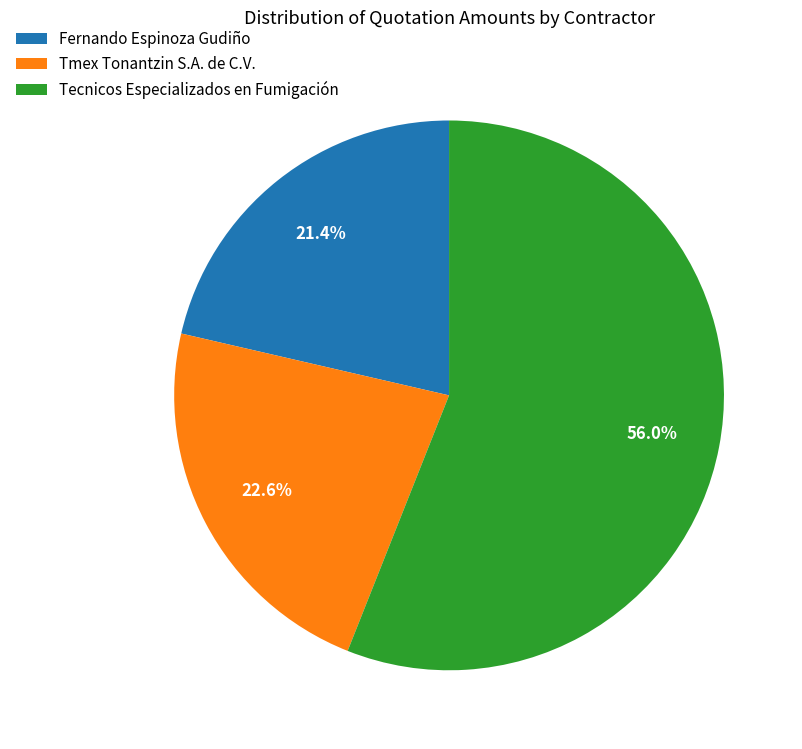

Is Fernando Espinoza Gudiño the majority of the pie?

No